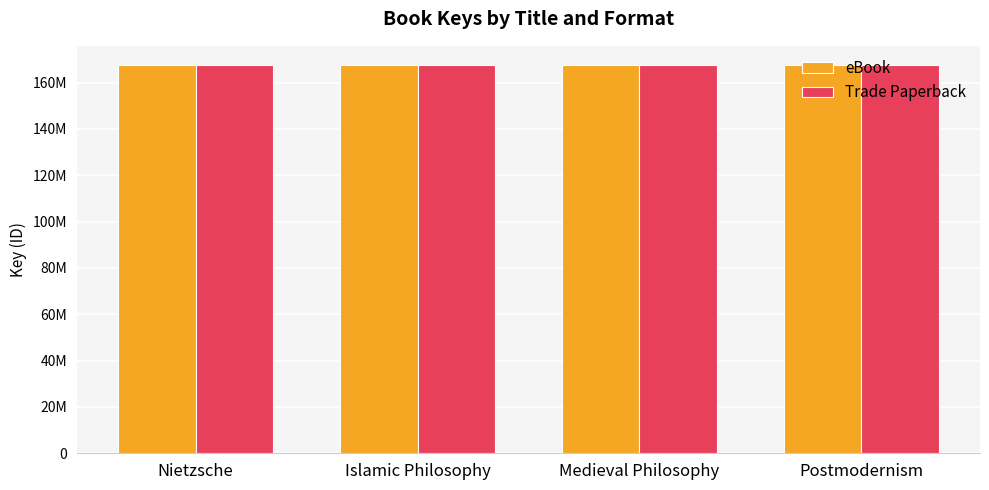

Which category has the lowest value in the Trade Paperback series?

Islamic Philosophy